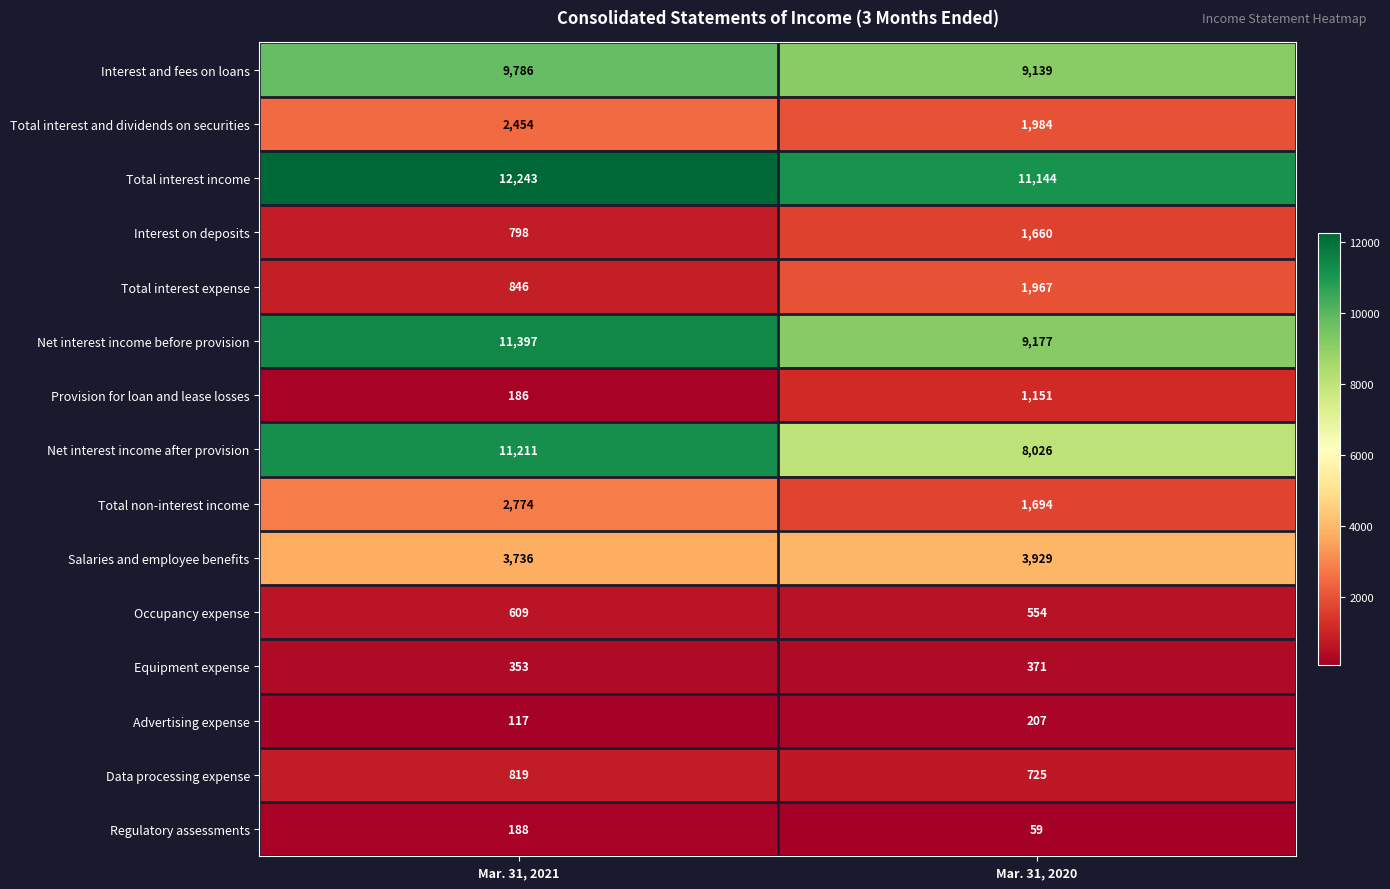

List the labels in order of Interest on deposits value, largest first.

Mar. 31, 2020, Mar. 31, 2021